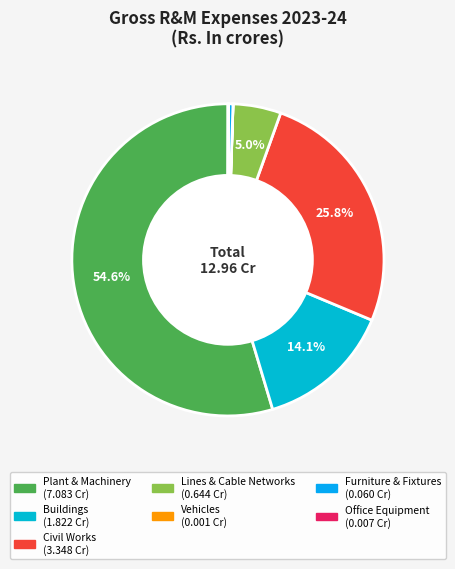

To the nearest percent, what is the difference between the largest and smallest slice percentages?

55%